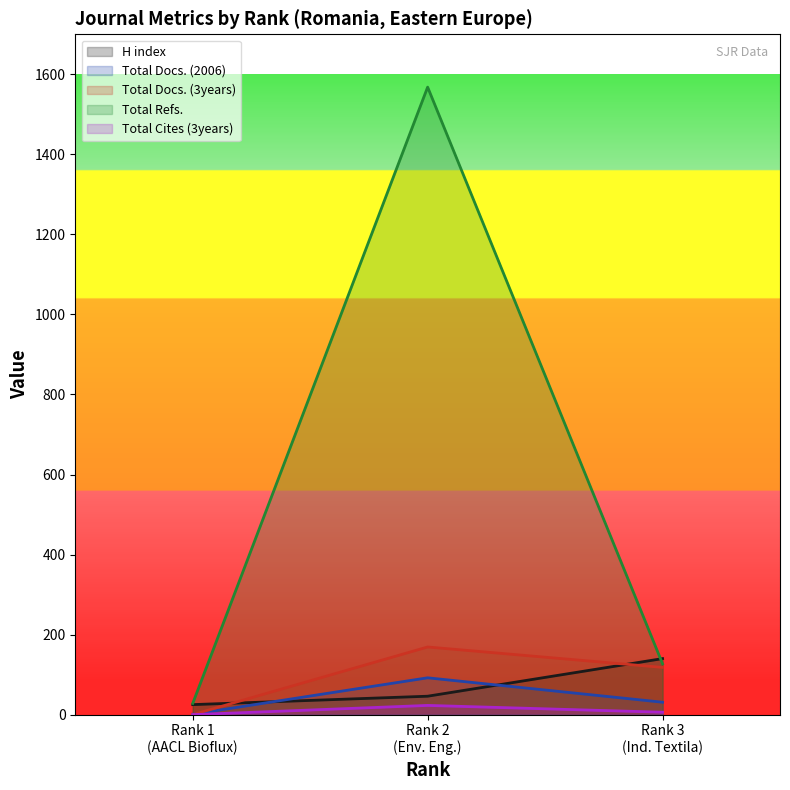

Which series has the largest total across all categories?

Total Refs.